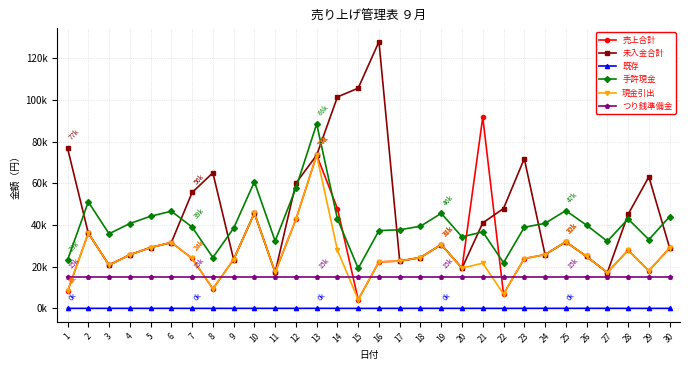

What is the total value across all series at 29?

147113